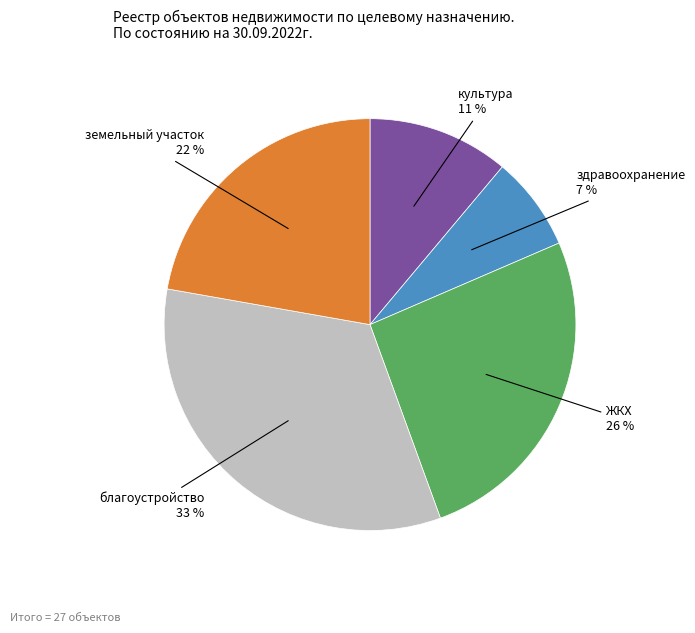

To the nearest percent, what is the difference between the largest and smallest slice percentages?

26%